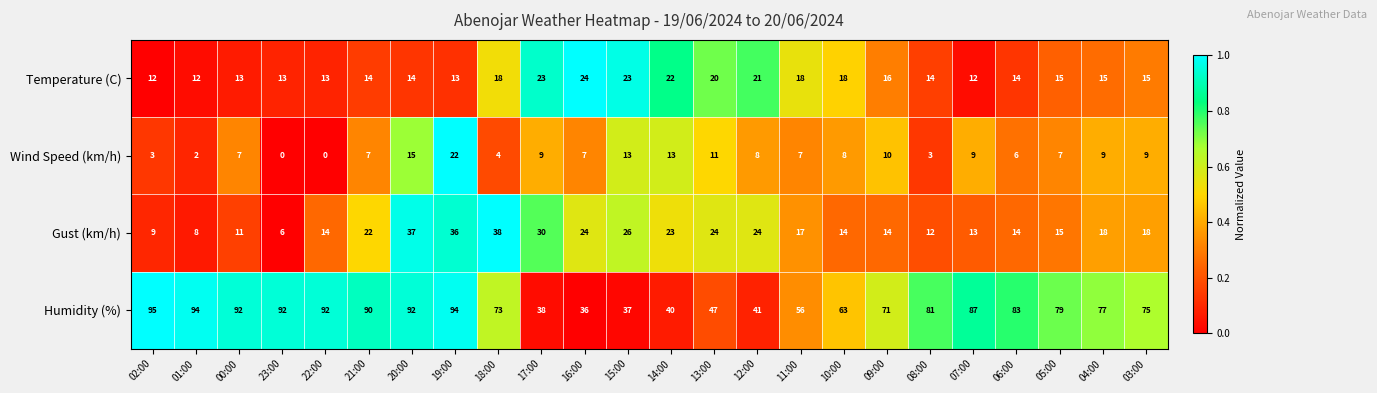

The Wind Speed (km/h) series shows 22 at 19:00. True or false?

True